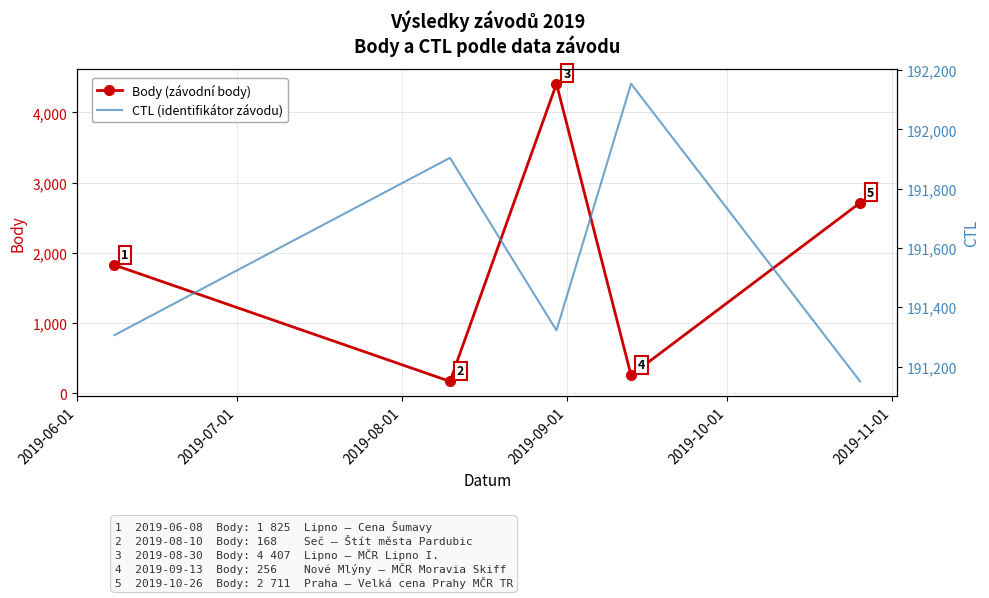

How many interior local peaks does the Body (závodní body) series have?

1